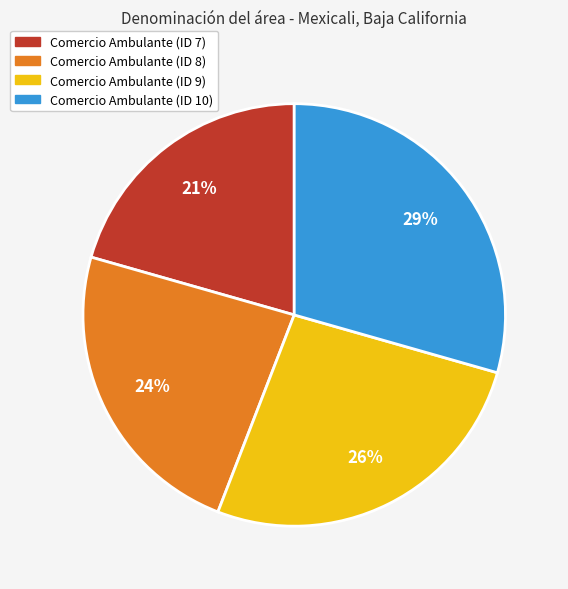

Rank the categories by value from lowest to highest.

Comercio Ambulante (ID 7), Comercio Ambulante (ID 8), Comercio Ambulante (ID 9), Comercio Ambulante (ID 10)